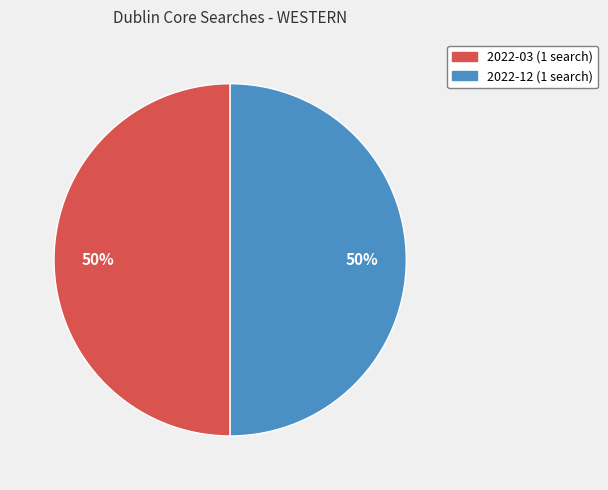

True or false: 2022-03 (1 search) accounts for 37% of the total.

False